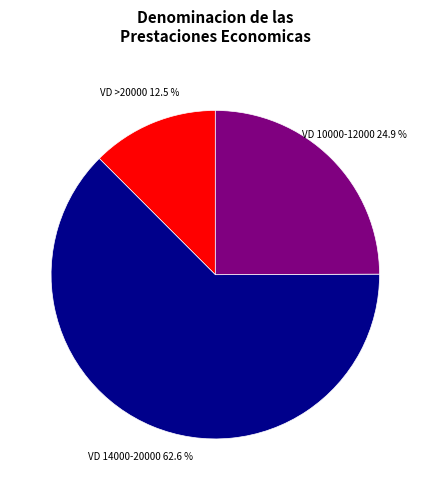

How many slices are in this pie chart?

3